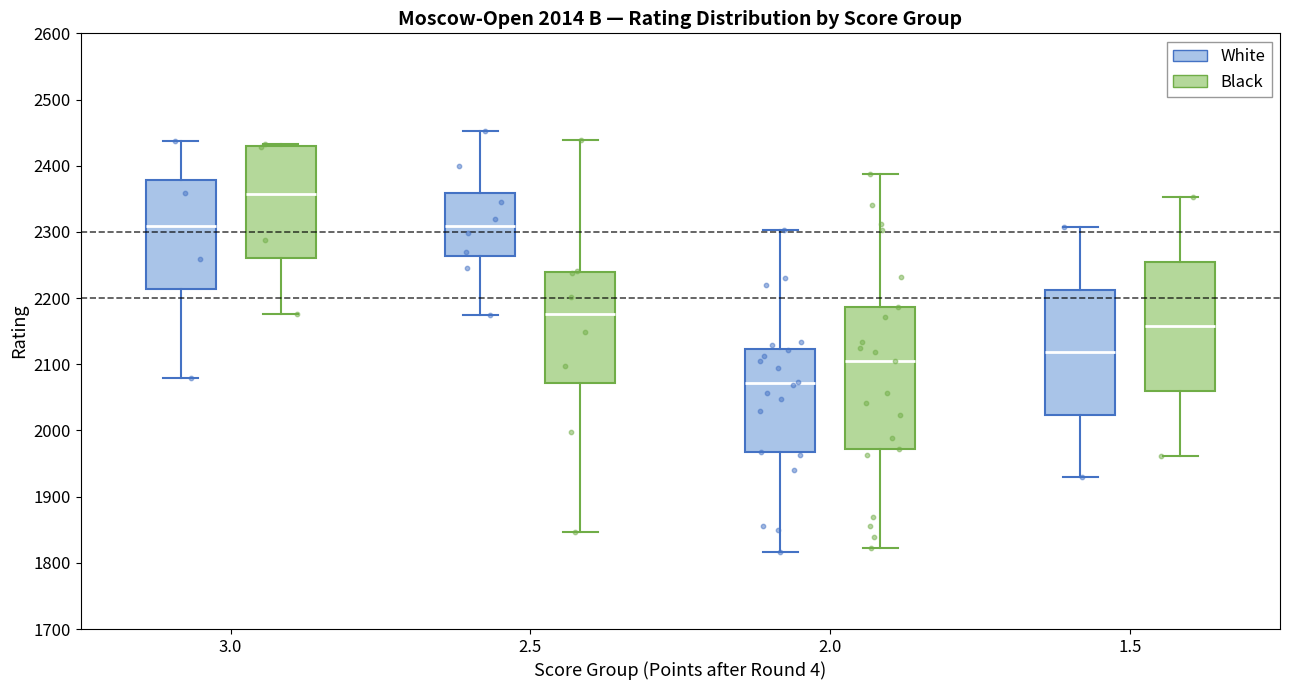

Which box's median line is the lowest?

2.0 (White)